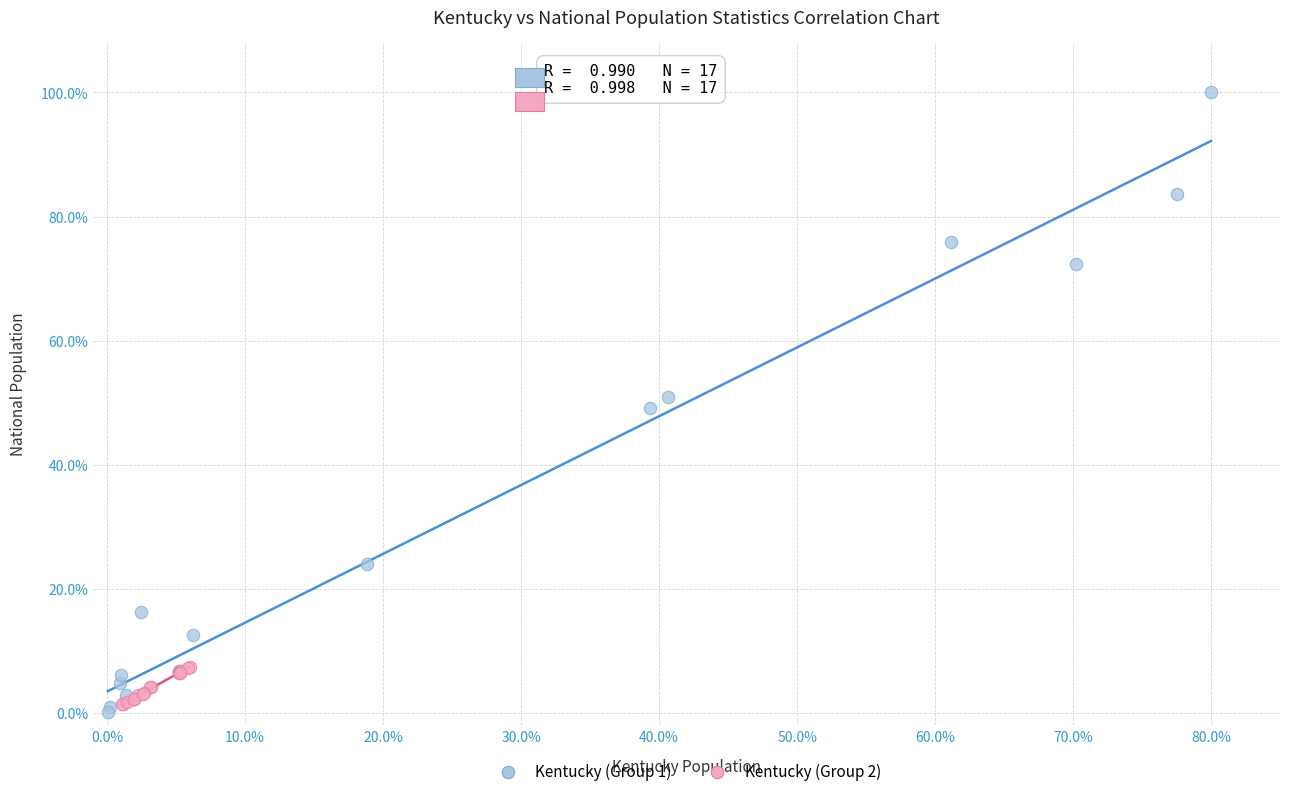

What are all the series names shown in the legend?

Kentucky (Group 1), Kentucky (Group 2)